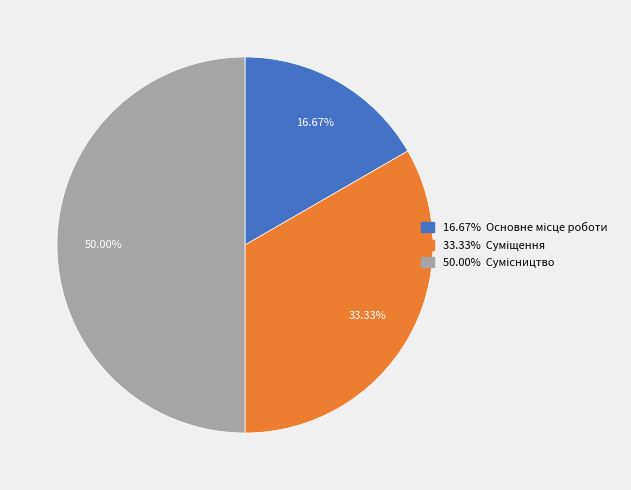

Which slice is the smallest?

Основне місце роботи